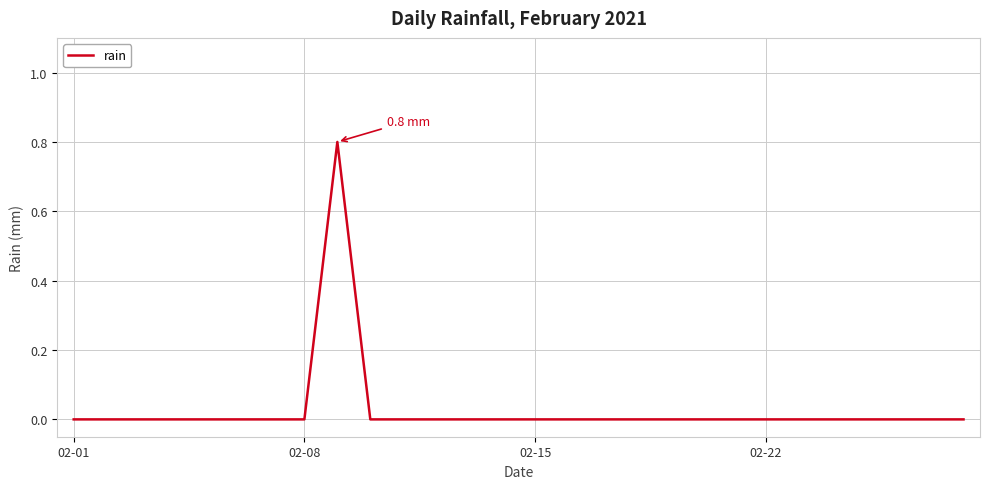

What is the greatest value displayed?

0.8